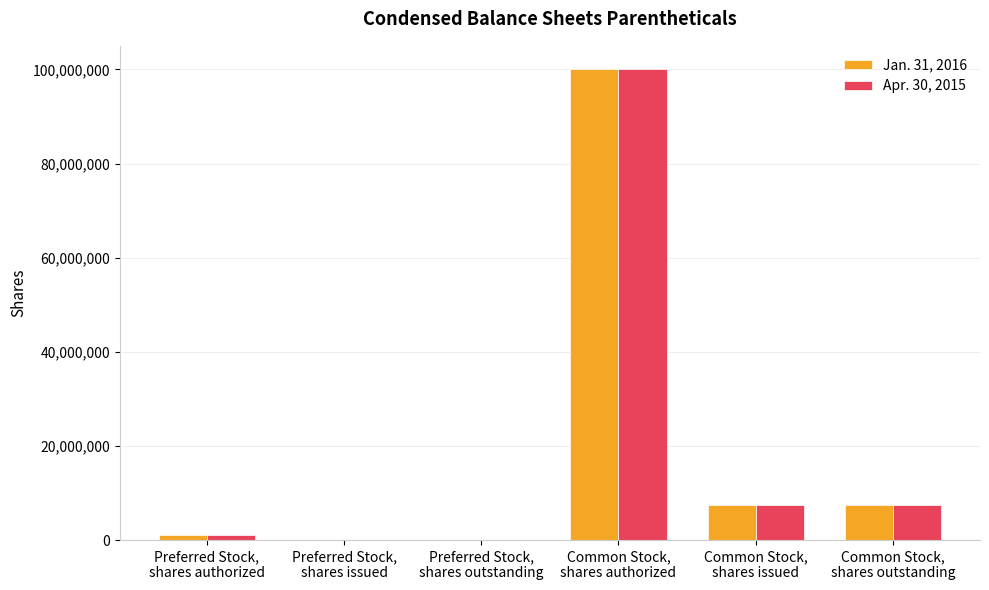

What is the greatest value displayed?

100000000